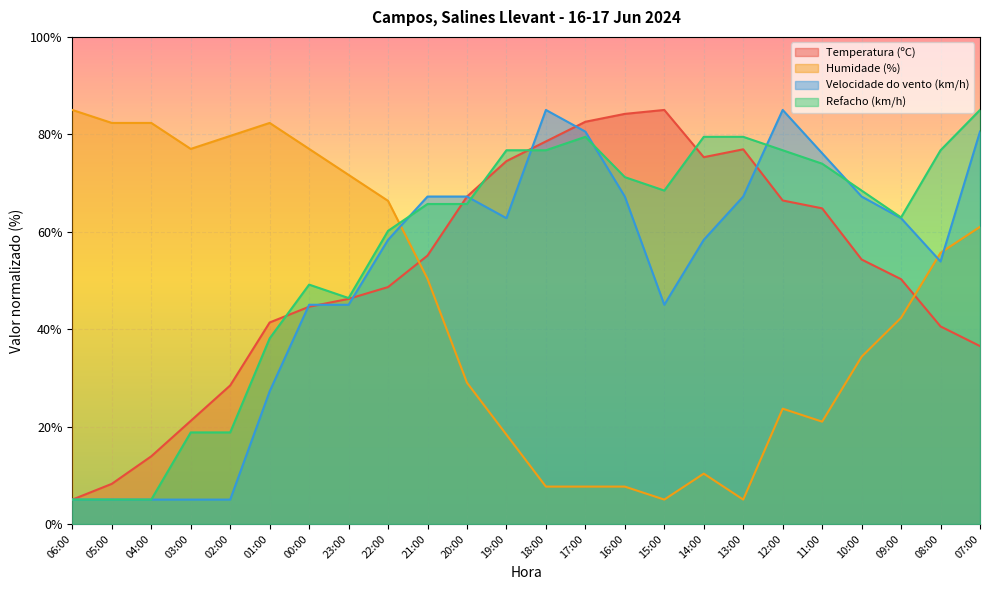

The Temperatura (ºC) series shows 77.6 at 00:00. True or false?

False